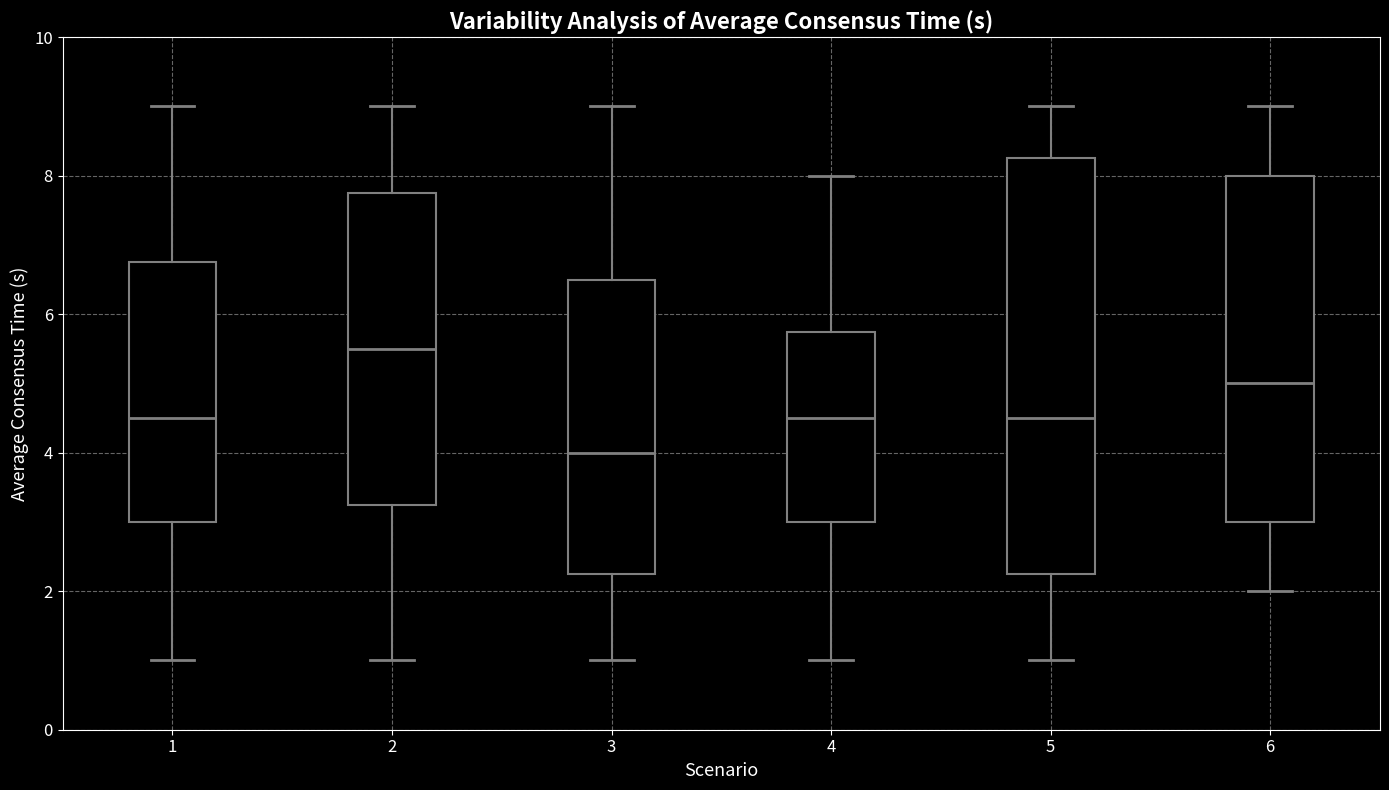

Reading left to right, transcribe this box plot: for each box, give where its median line is, the range the box spans, and where its two whiskers end, as read against the y-axis. The values are not printed on the chart, so give them approximately, as read against the axis.

1: median 4.6, box 3.0 to 6.8, whiskers 1.0 to 9.0
2: median 5.6, box 3.2 to 7.8, whiskers 1.0 to 9.0
3: median 4.0, box 2.2 to 6.6, whiskers 1.0 to 9.0
4: median 4.6, box 3.0 to 5.8, whiskers 1.0 to 8.0
5: median 4.6, box 2.2 to 8.2, whiskers 1.0 to 9.0
6: median 5.0, box 3.0 to 8.0, whiskers 2.0 to 9.0